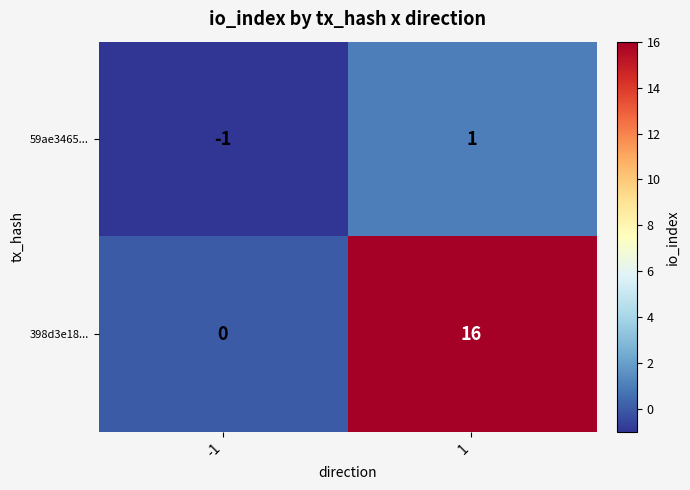

Which series has the largest total across all categories?

398d3e18...